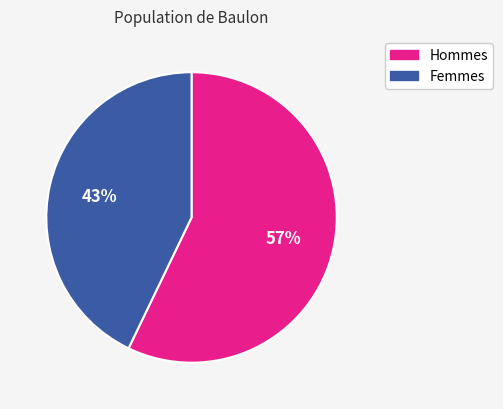

To the nearest percent, what is the average slice percentage?

50%